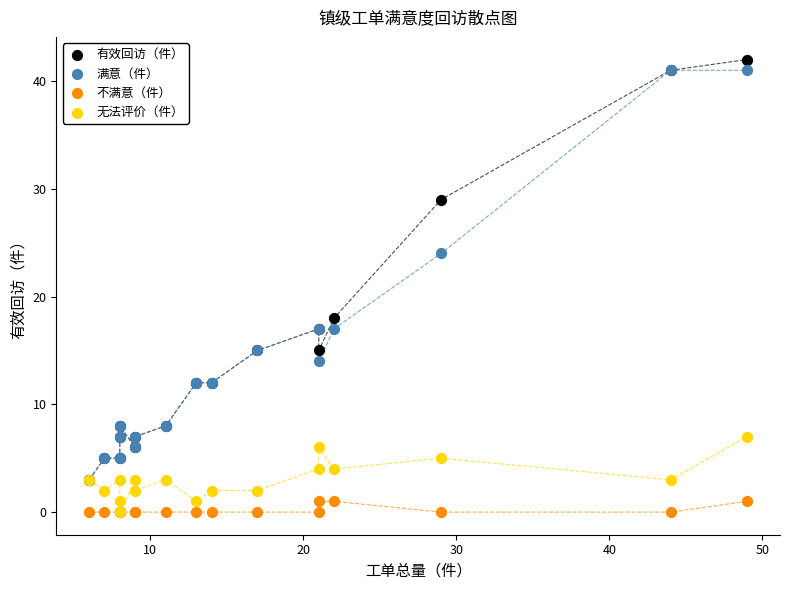

In the 有效回访（件） series, what Y value is closest to 22?

18